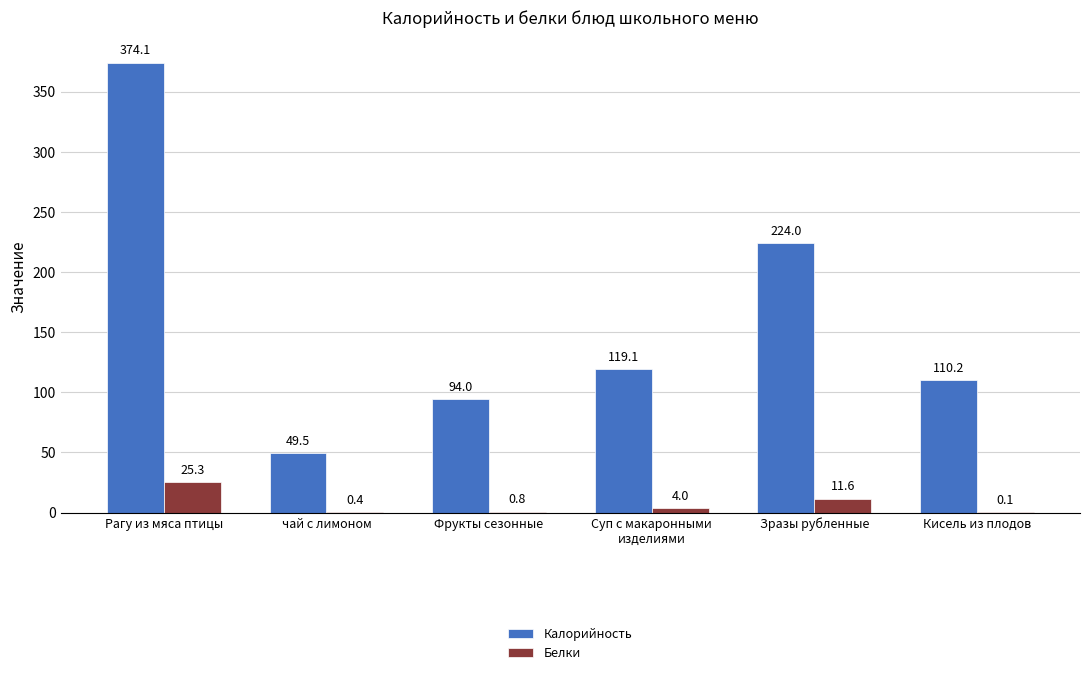

What is the total value across all series at чай с лимоном?

49.9